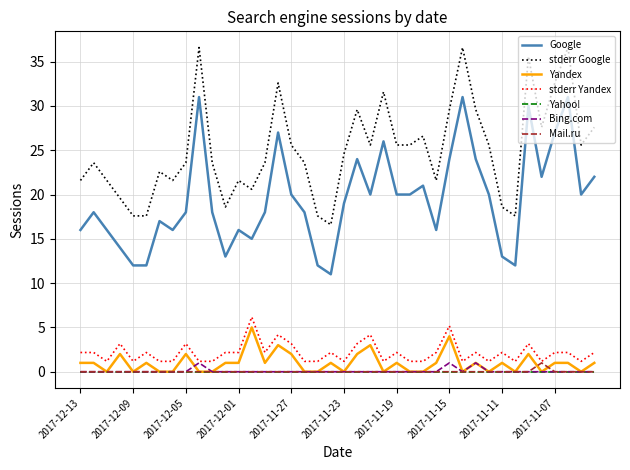

Which series has the largest total across all categories?

stderr Google